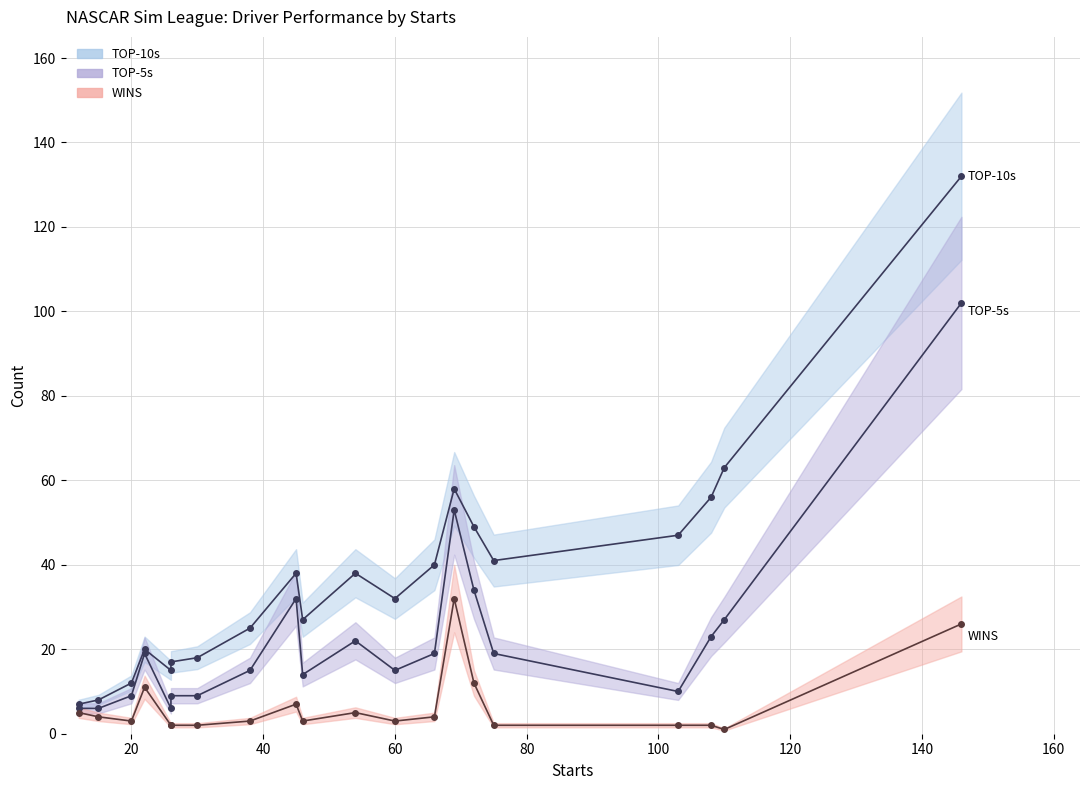

Which series has the widest spread of values?

TOP-10s